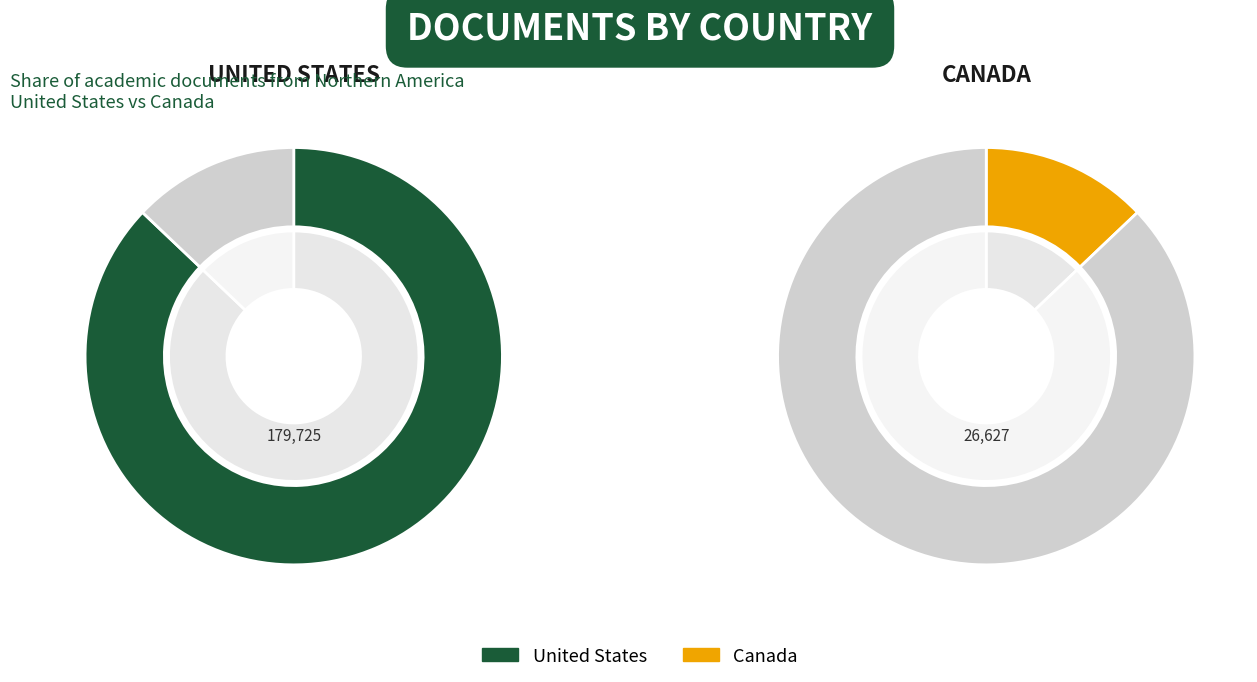

Rank the categories by value from lowest to highest.

Canada, United States